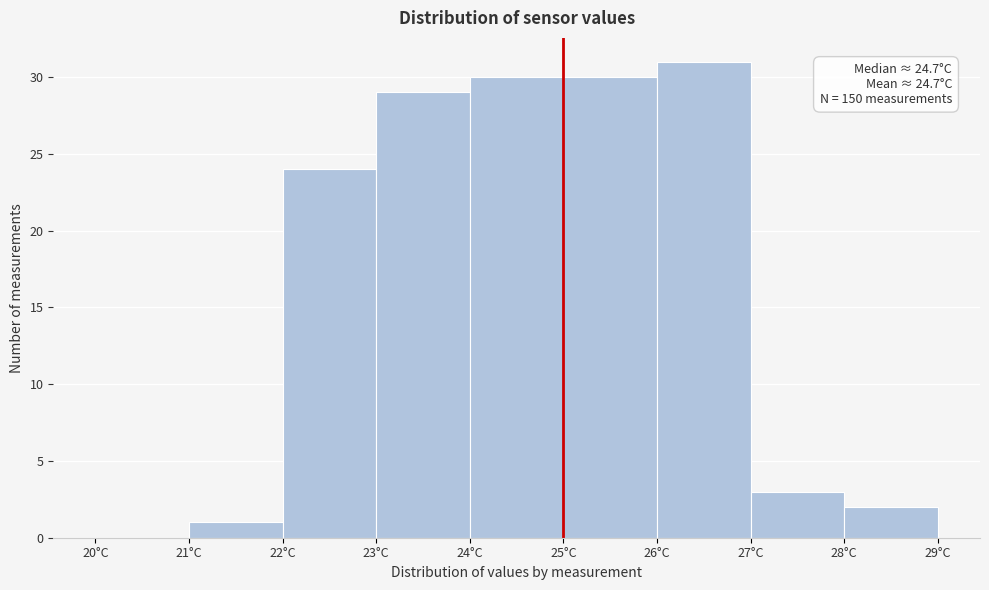

Over which range of the x-axis is the bar tallest?

26 to 27